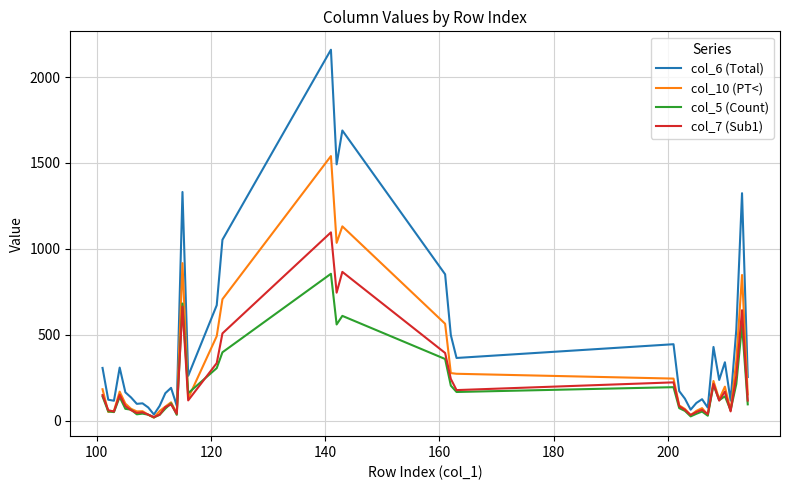

Which series has the widest spread of values?

col_6 (Total)